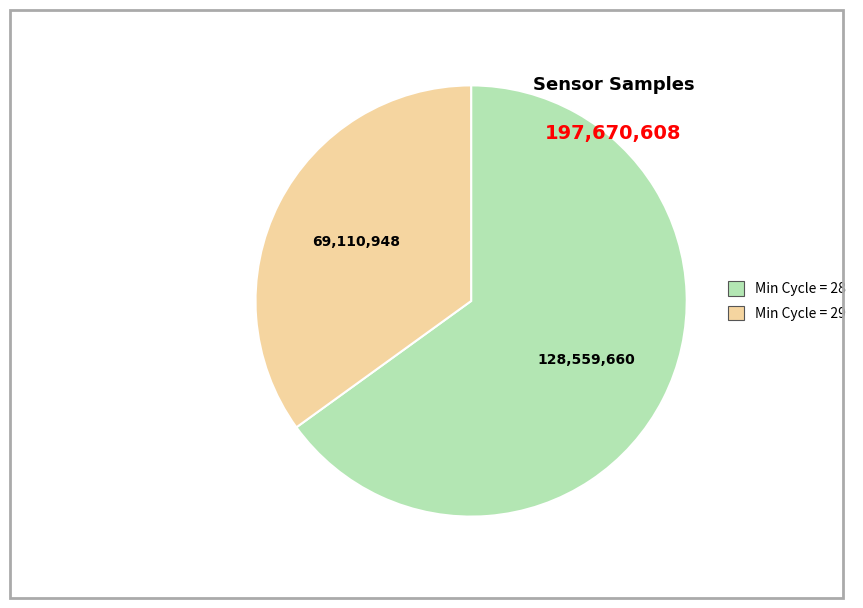

How many slices are in this pie chart?

2